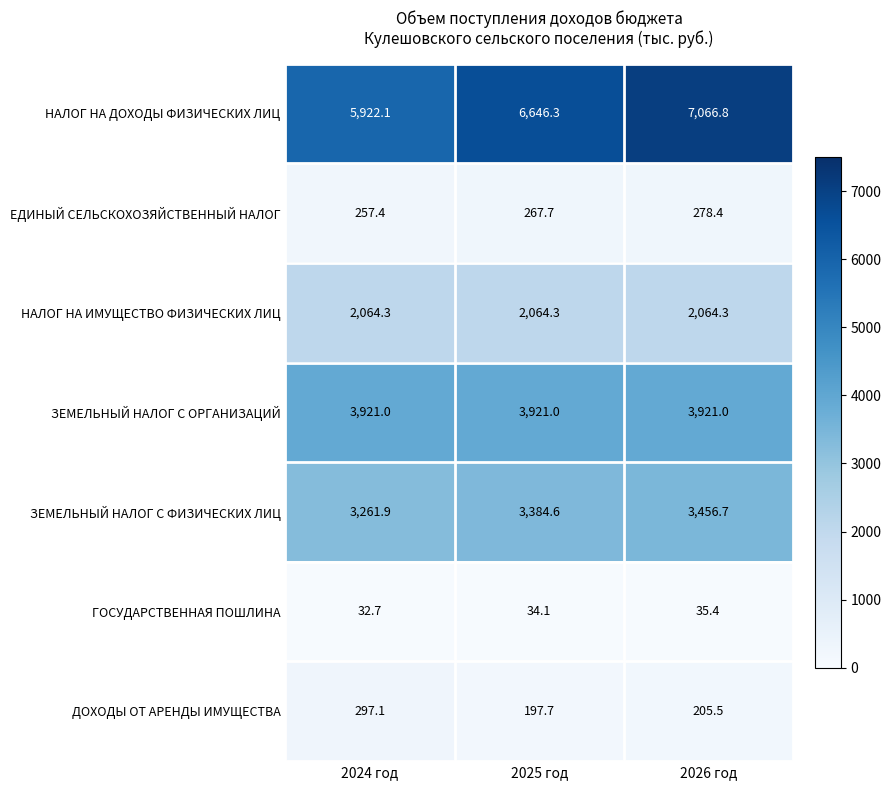

Is it true that ЕДИНЫЙ СЕЛЬСКОХОЗЯЙСТВЕННЫЙ НАЛОГ equals 140.2 at 2025 год?

False